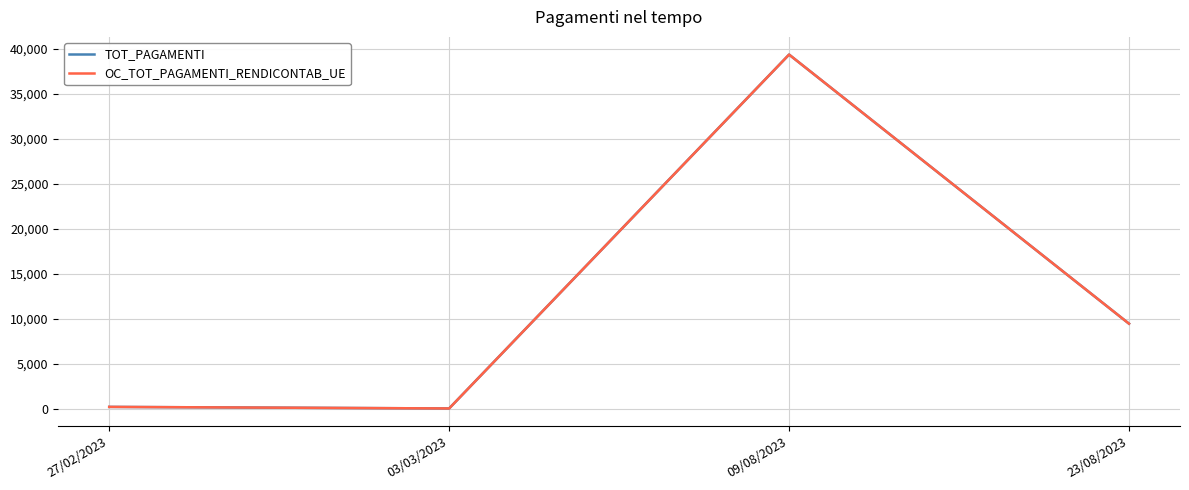

At which category is the sum across all series the highest?

09/08/2023